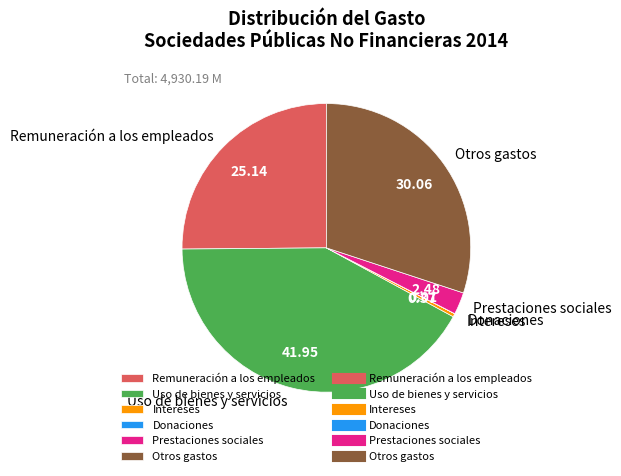

Does any single category account for the majority?

No